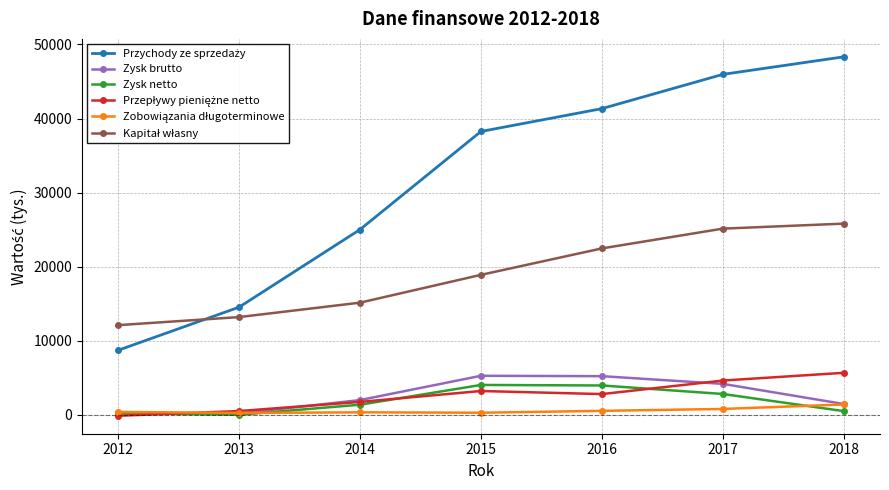

Is the value of Zysk netto at 2017 greater than the value of Zysk brutto at 2016?

No